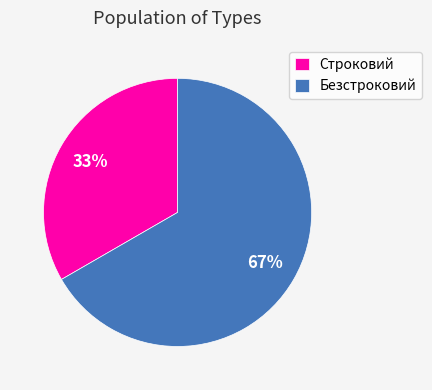

Does Строковий account for over 50% of the chart?

No